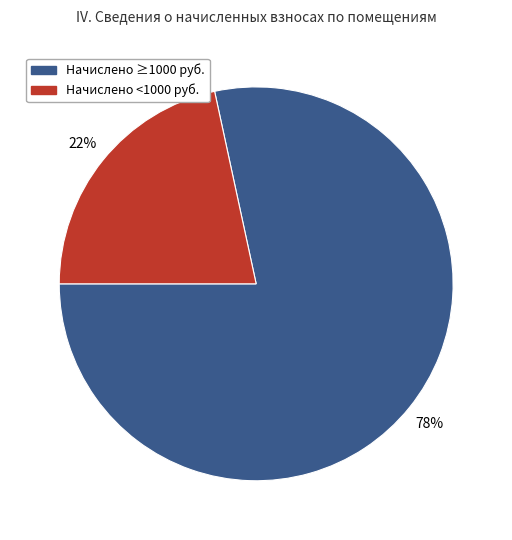

To the nearest percent, what is the combined percentage of Начислено ≥1000 руб. and Начислено <1000 руб.?

100%